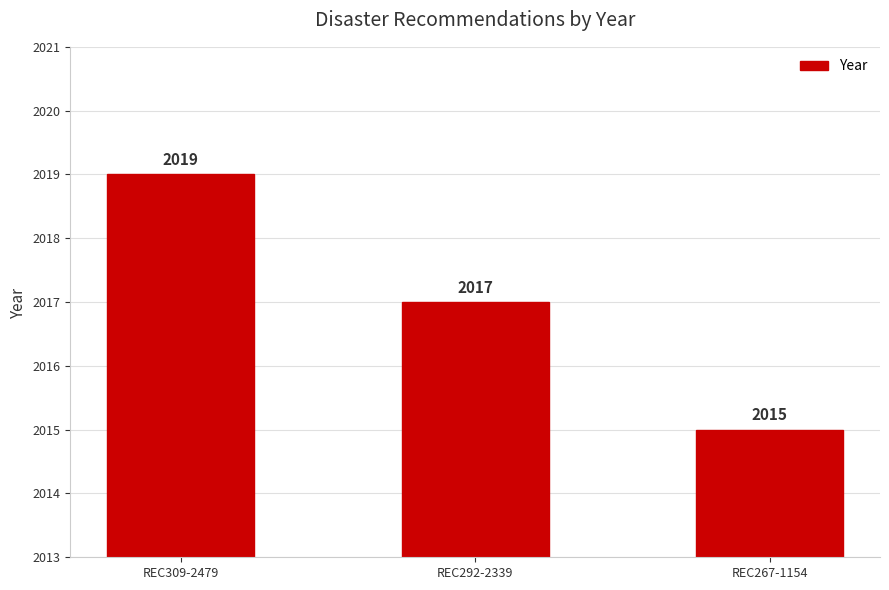

Read the value at REC292-2339.

2017